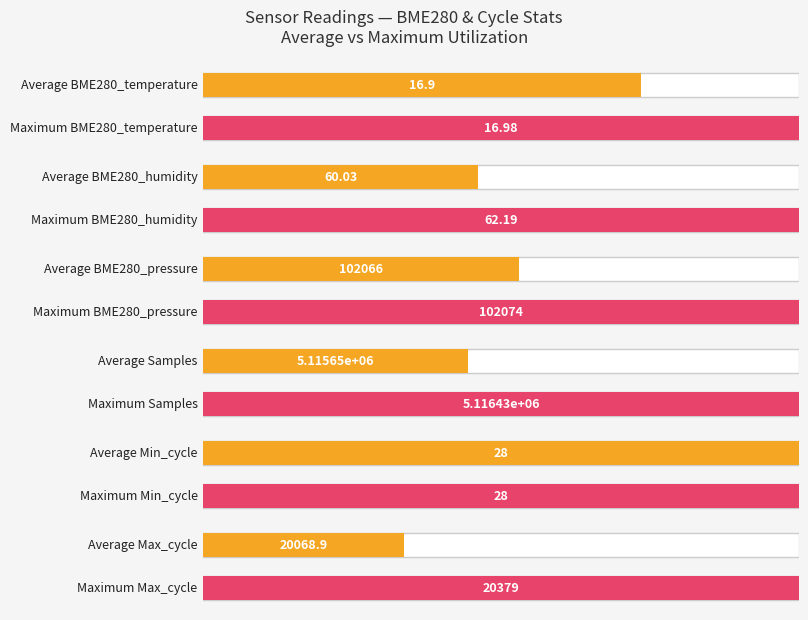

What is the average value of the Min_cycle series?

28